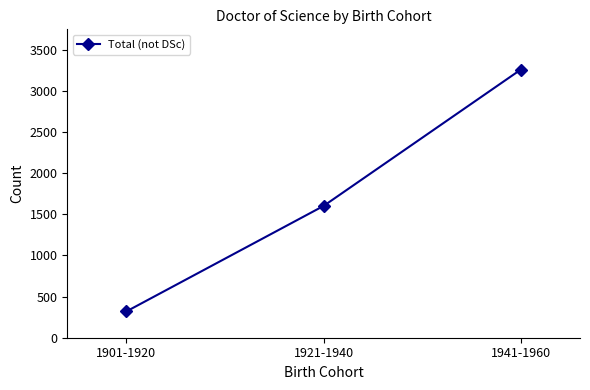

List the labels in order of value, largest first.

1941-1960, 1921-1940, 1901-1920